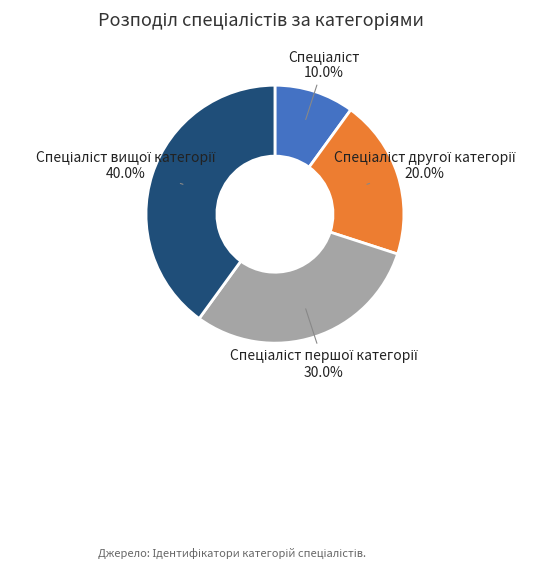

Is there any slice that represents more than half of the pie?

No